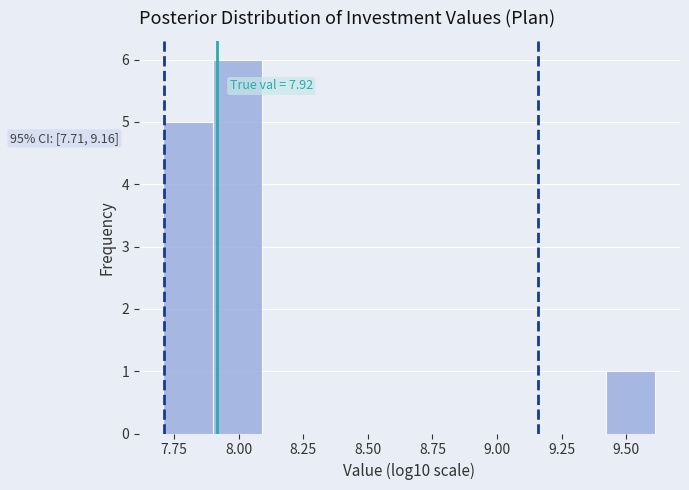

Around what value on the x-axis is the tallest bar? Give the approximate position of its centre, as read against the axis.

8.00